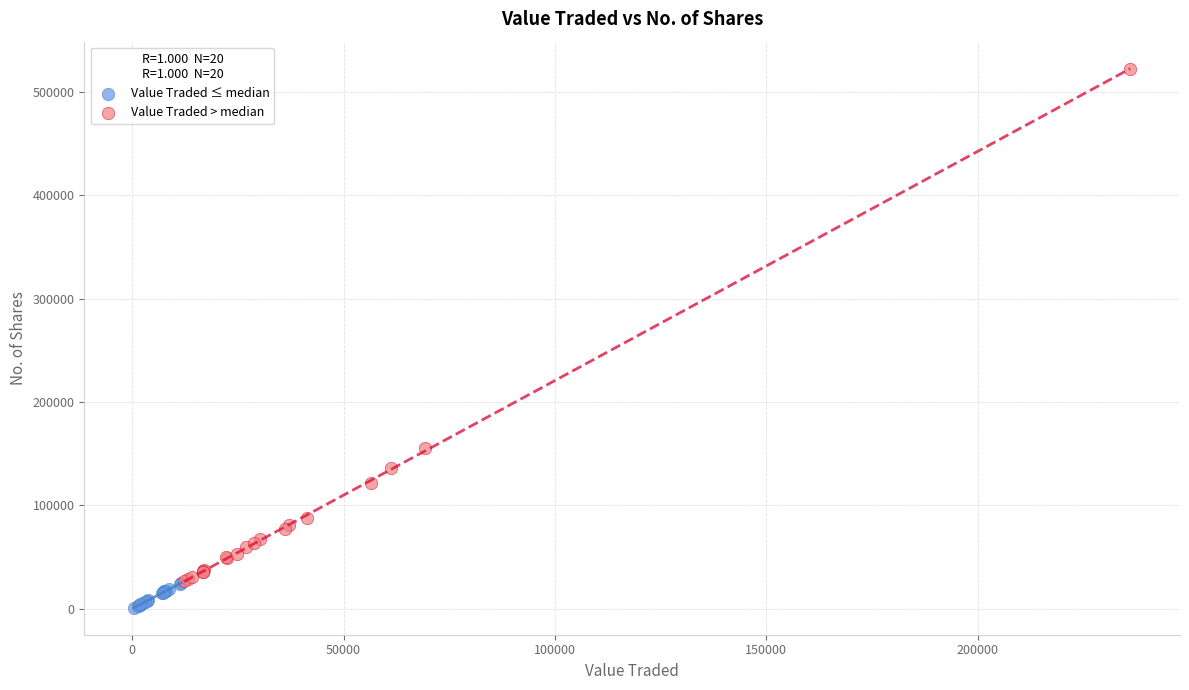

Which series reaches the minimum Y coordinate?

Value Traded ≤ median